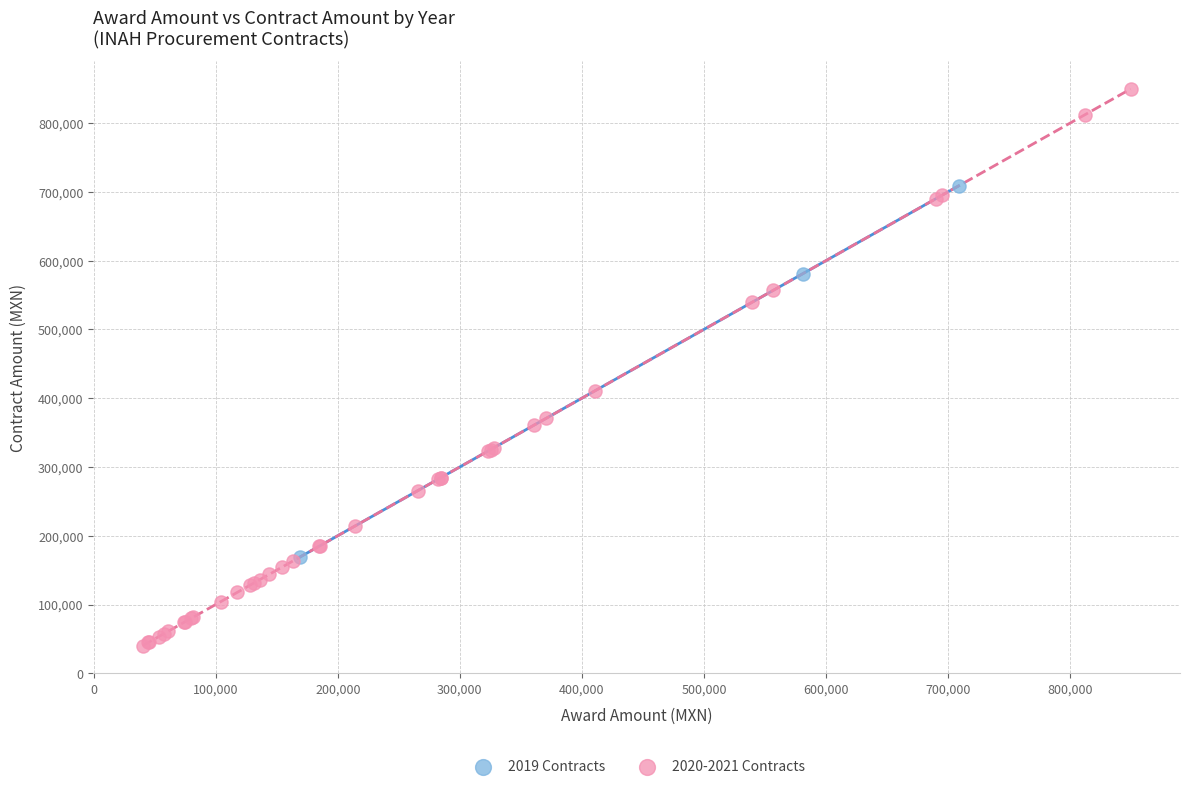

Which series reaches the minimum Y coordinate?

2020-2021 Contracts